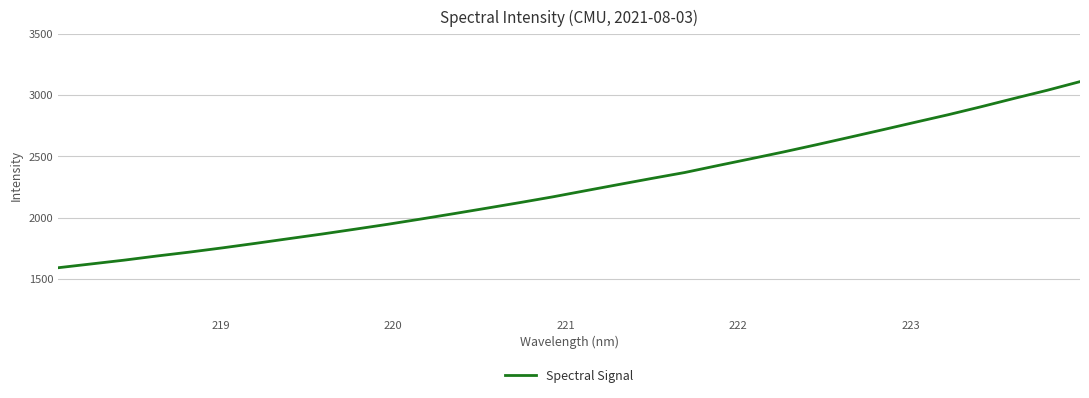

What is the maximum value shown in the chart?

3111.4